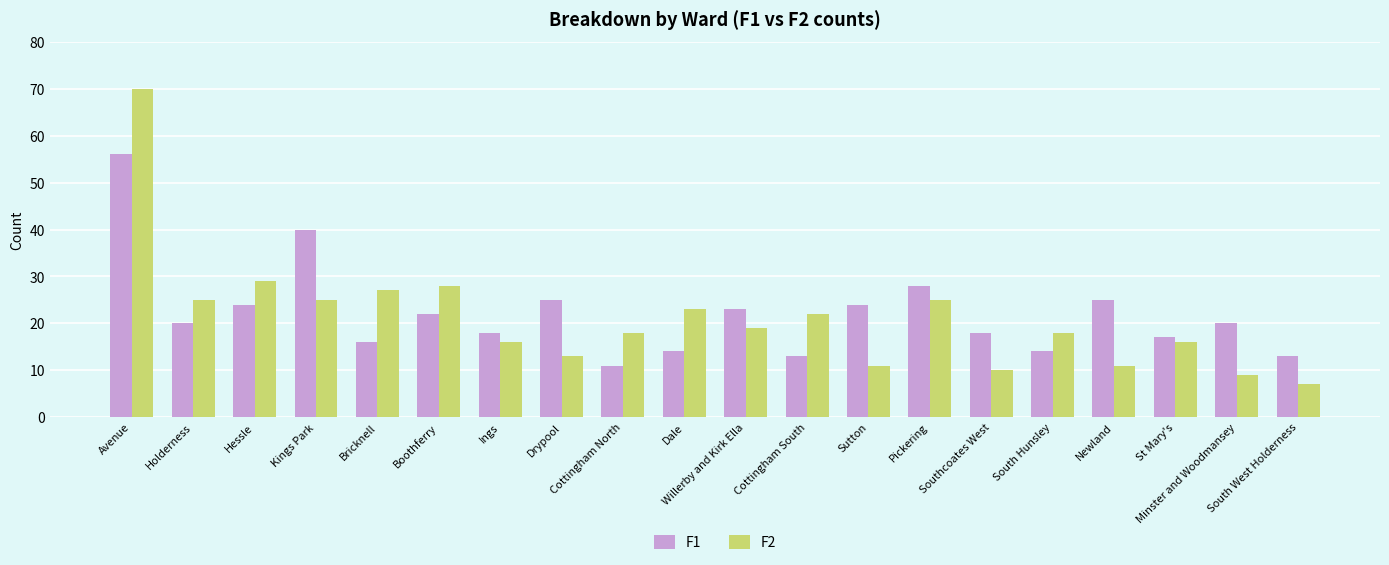

Rank the series by their maximum value, from lowest to highest.

F1, F2